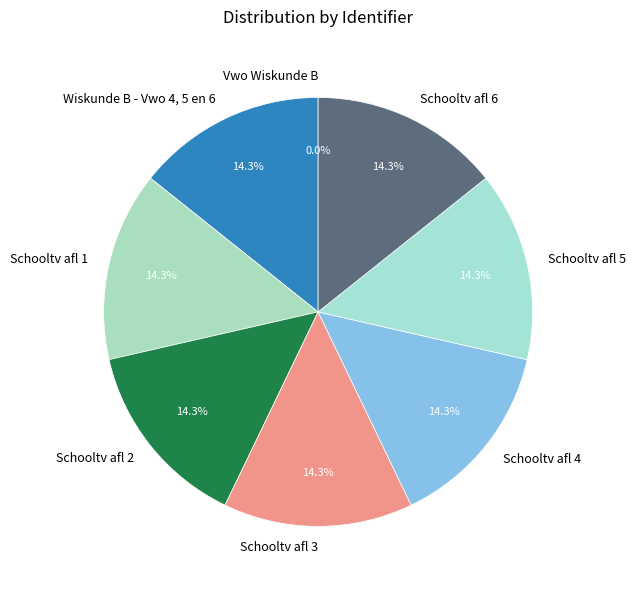

Is it true that Schooltv afl 3 is 14% of the pie?

True